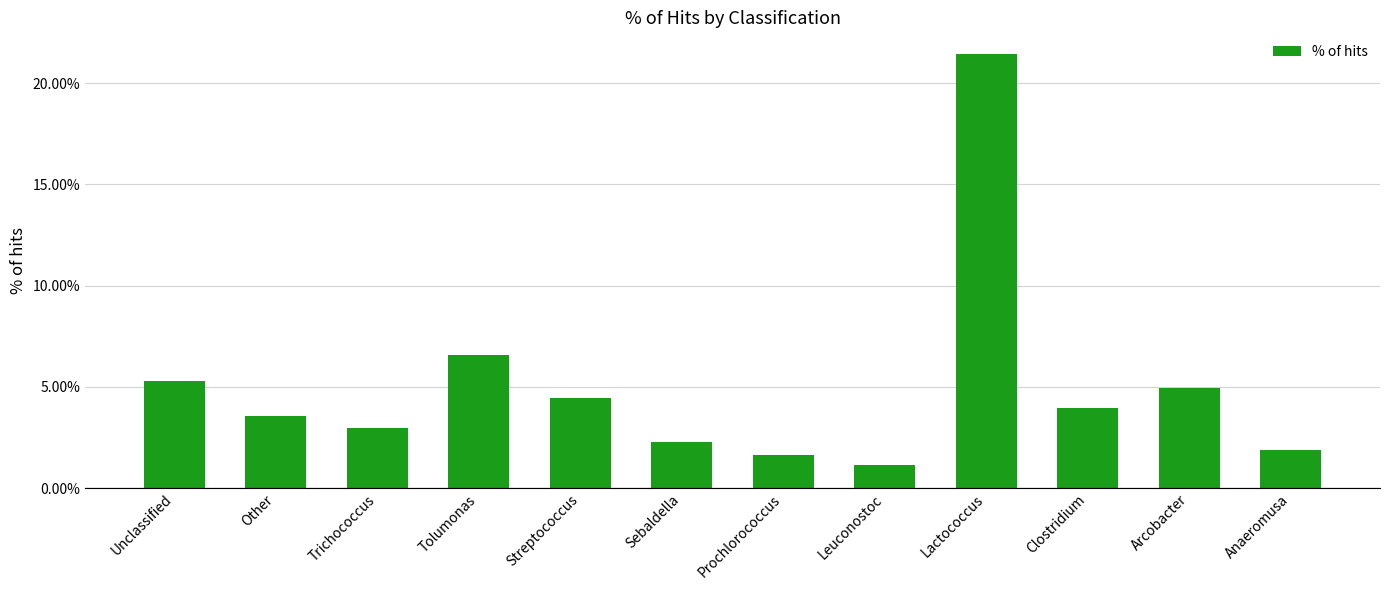

What is the change in value from Prochlorococcus to Clostridium?

+2.3